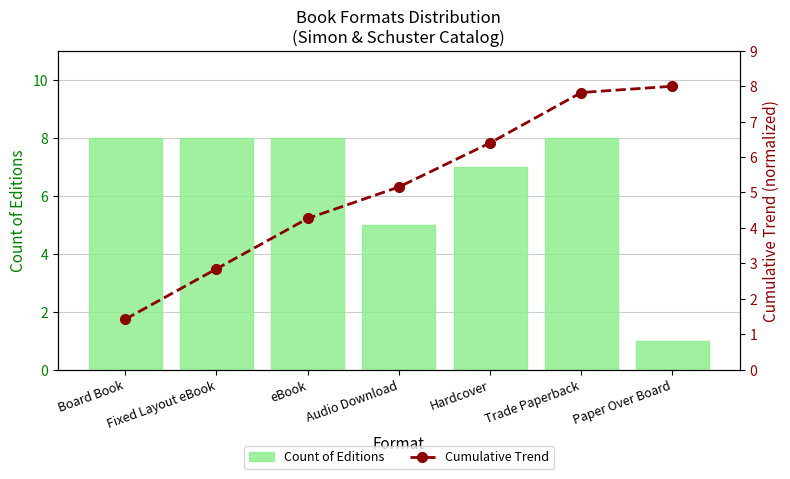

What is the total value across all series at eBook?

12.3